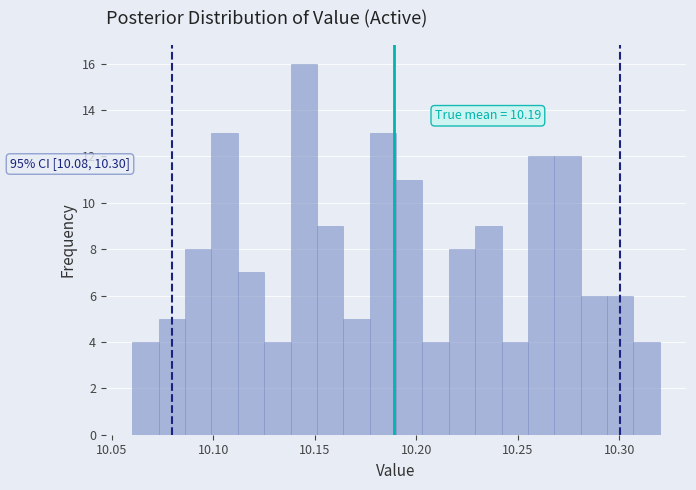

Read against the x-axis, roughly where is the centre of the tallest bar?

10.145